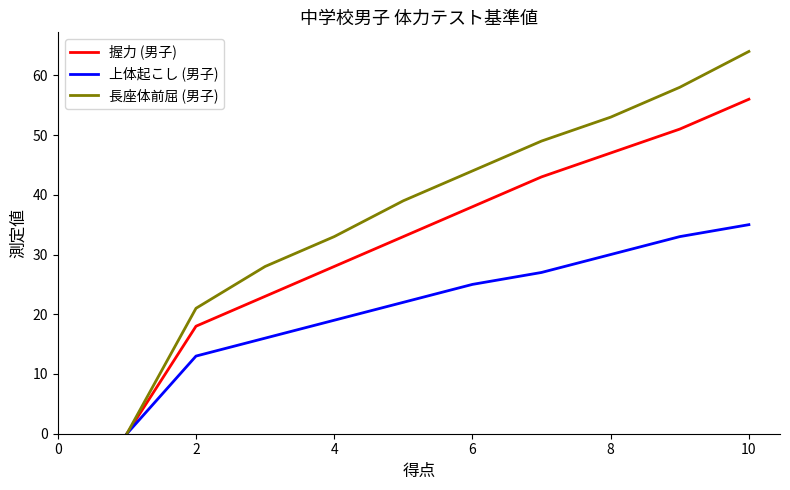

List the series in order of their overall mean, lowest first.

上体起こし (男子), 握力 (男子), 長座体前屈 (男子)